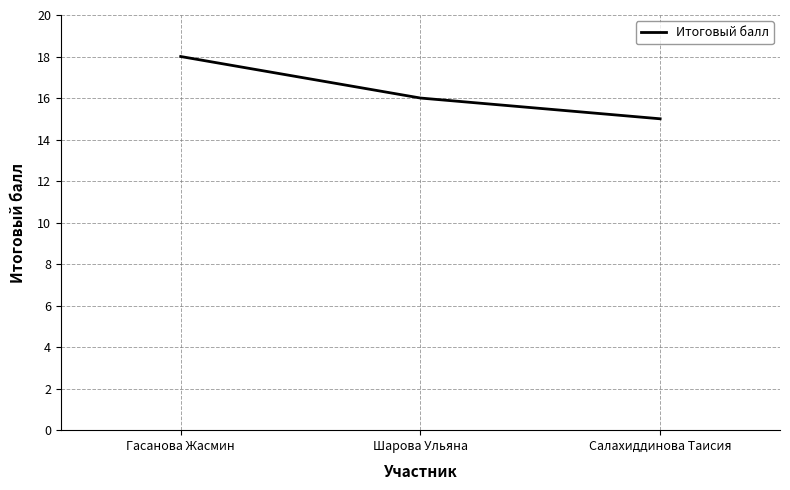

What is the ratio of the value at Салахиддинова Таисия to the value at Гасанова Жасмин?

0.8